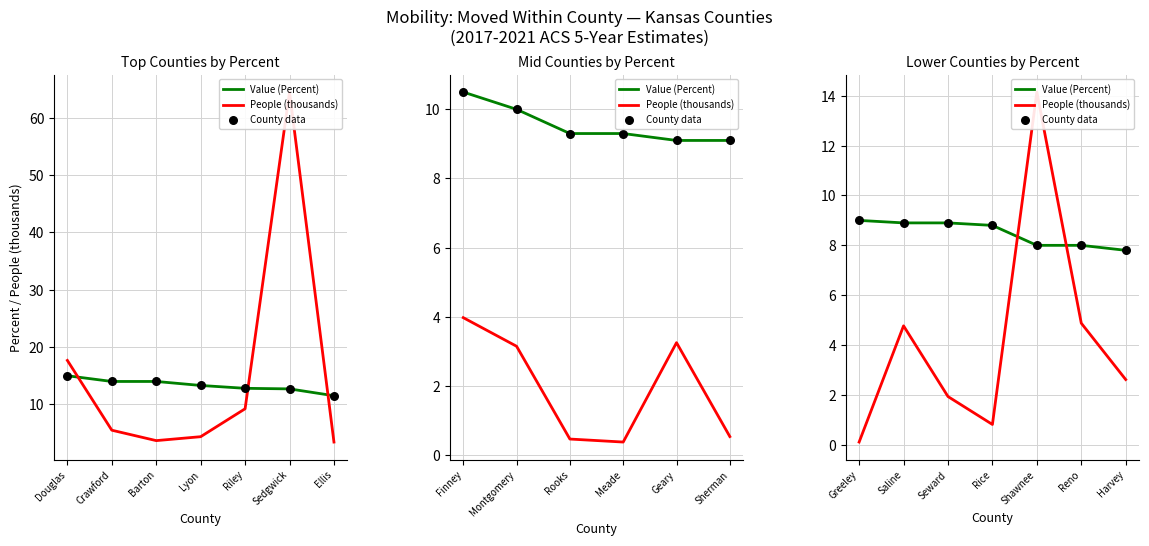

Which series reaches the maximum Y coordinate?

People (thousands)